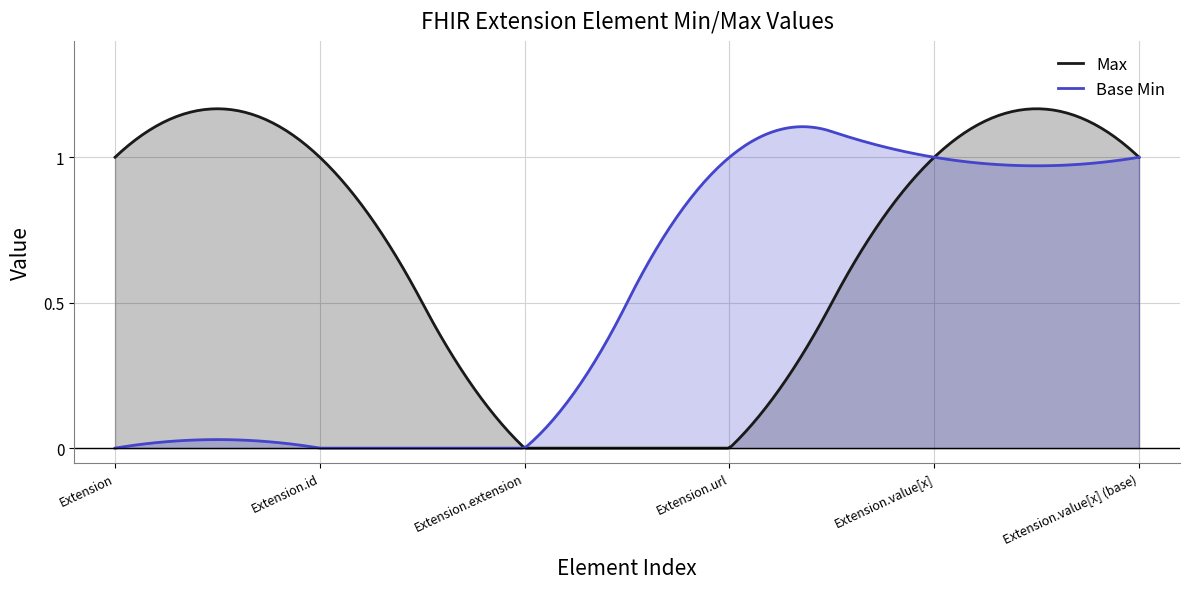

The value of Base Min at Extension is 0. True or false?

True